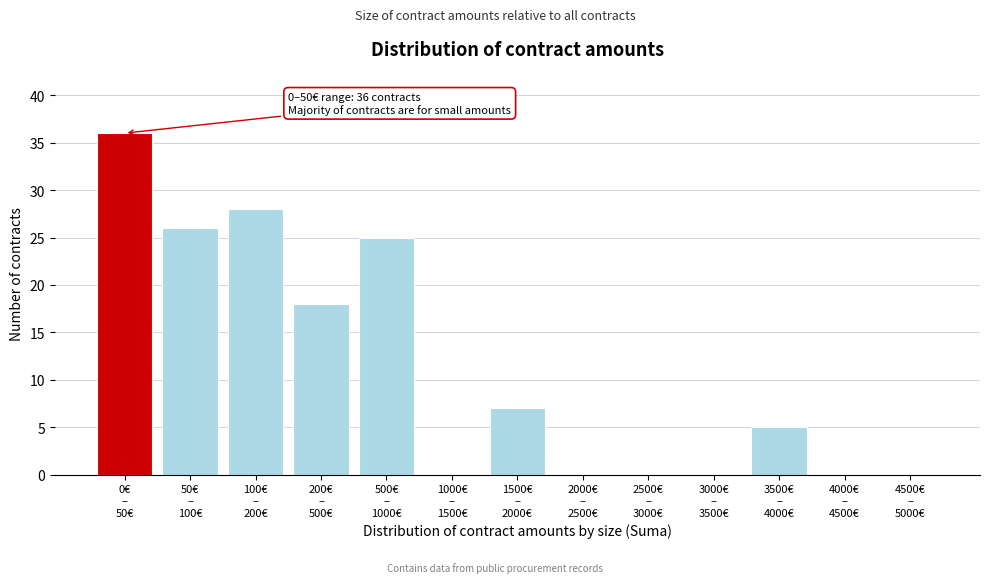

What is the maximum value shown in the chart?

36